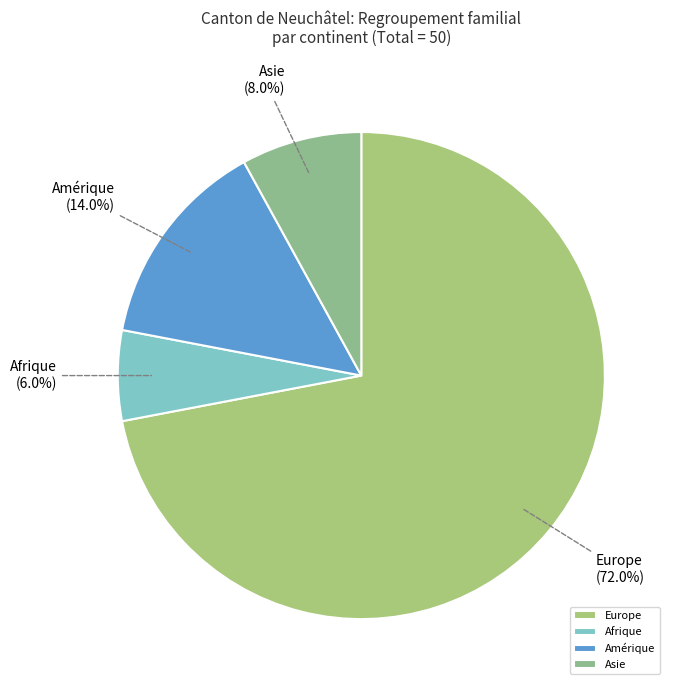

Rank the categories by value from lowest to highest.

Afrique, Asie, Amérique, Europe